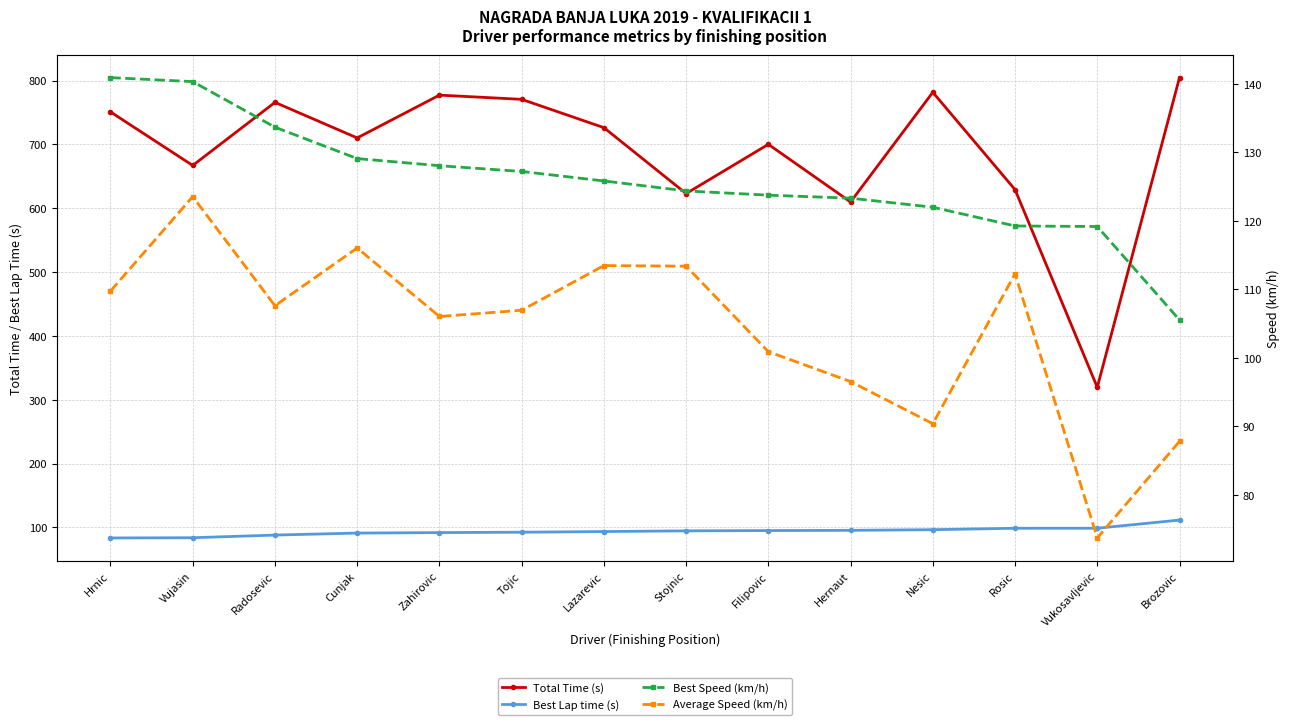

Between which two adjacent categories do Best Lap time (s) and Best Speed (km/h) first intersect?

Vukosavljevic and Brozovic